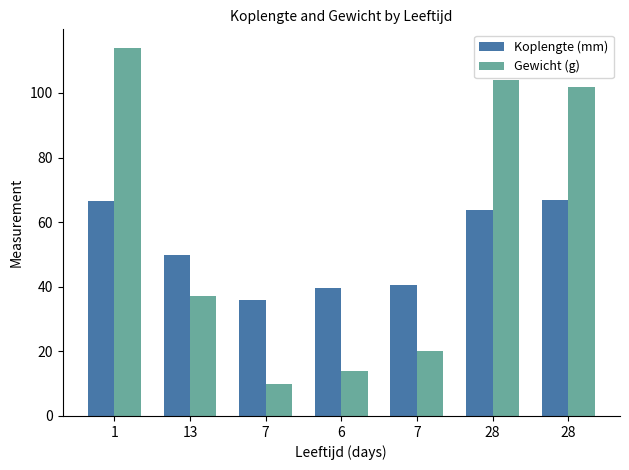

Does the chart contain any negative values?

No